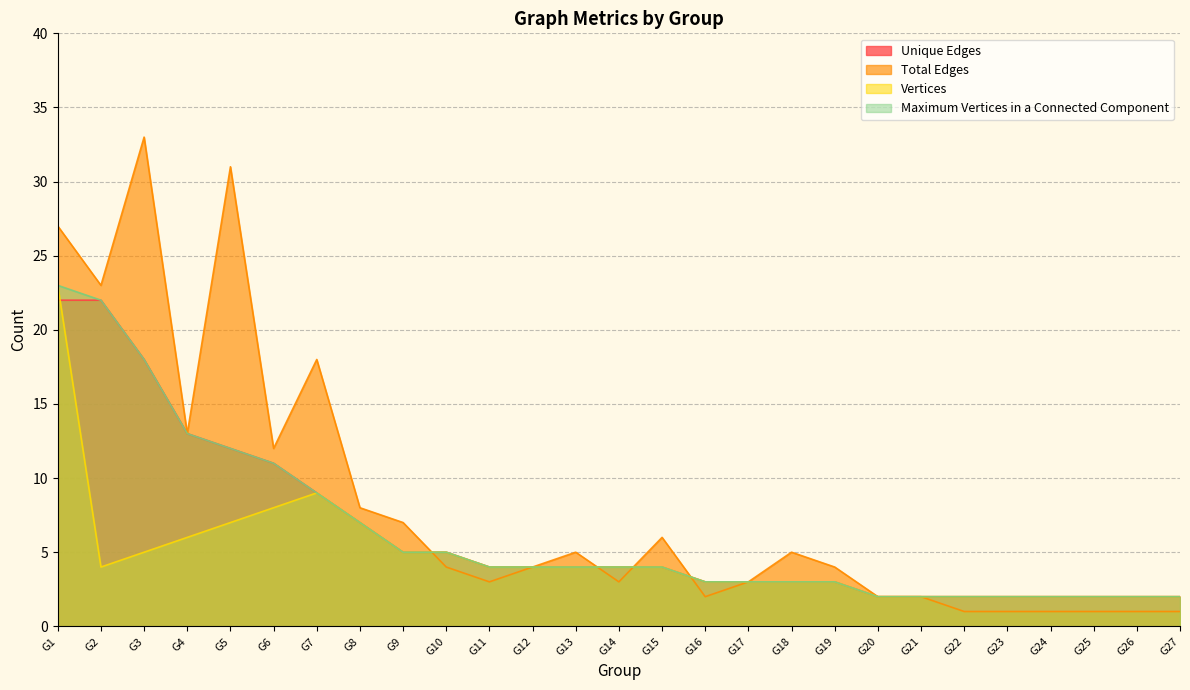

Which series changed the most between G8 and G20?

Total Edges